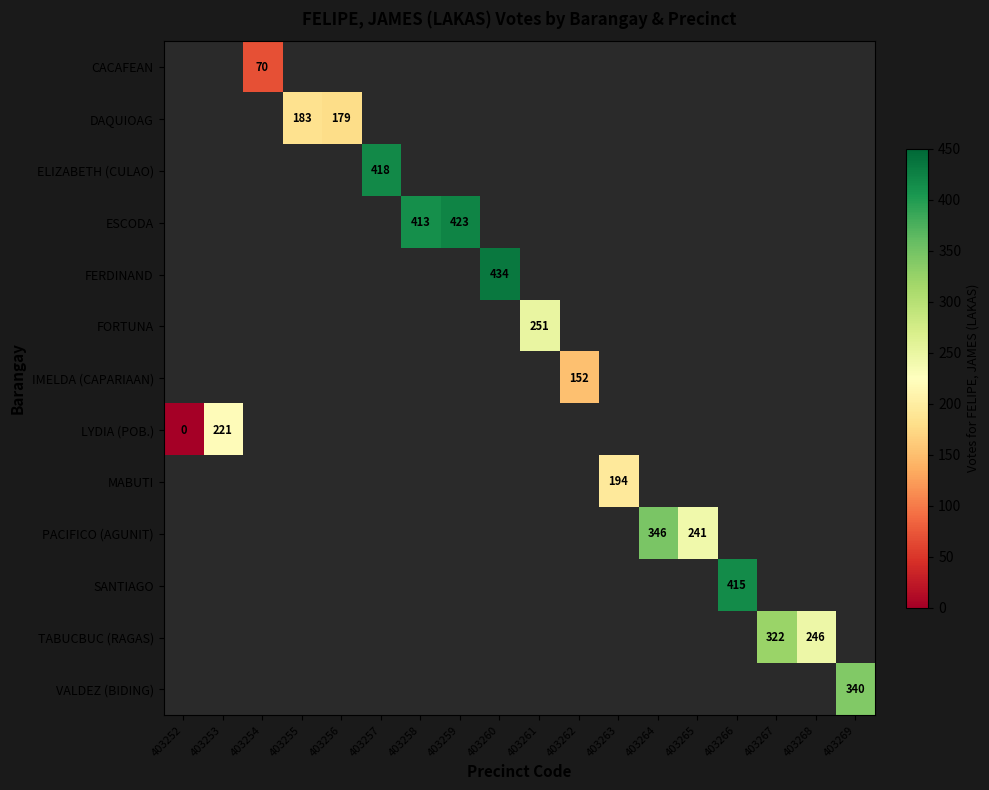

At which category does the chart reach its peak across all series?

403260